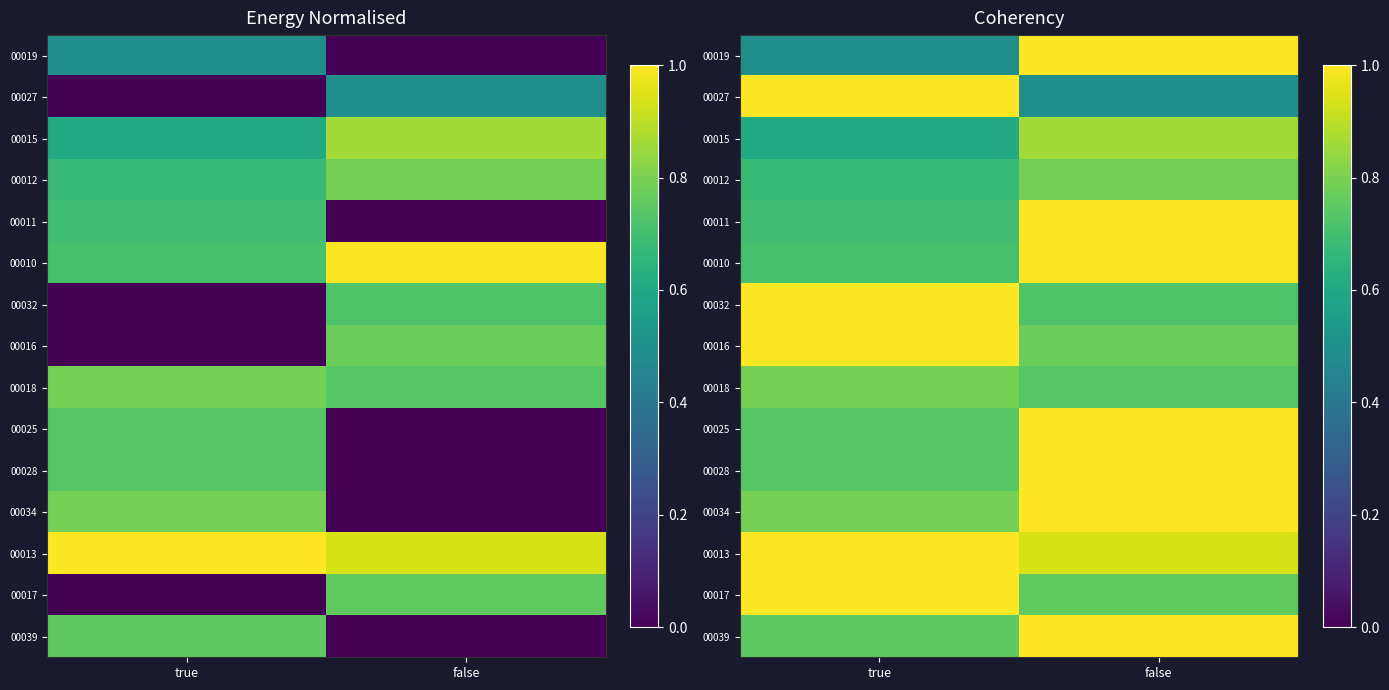

At how many categories does at least one series exceed 0?

2